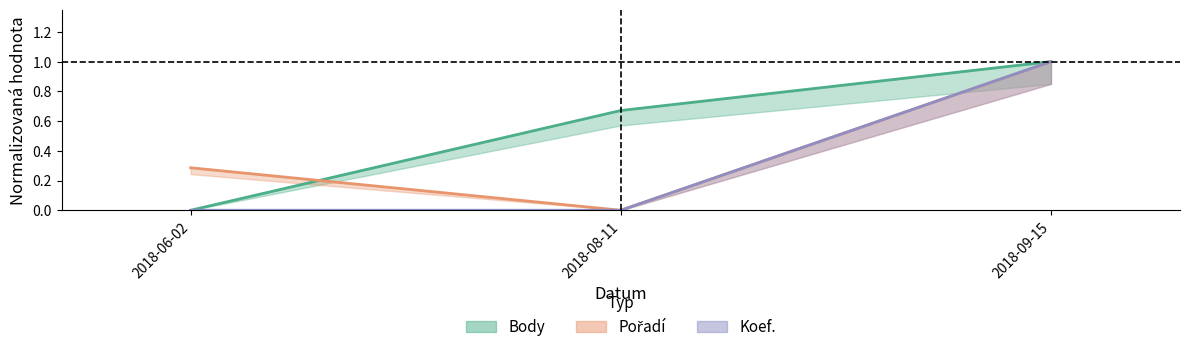

How many positive values does the Body series have?

2